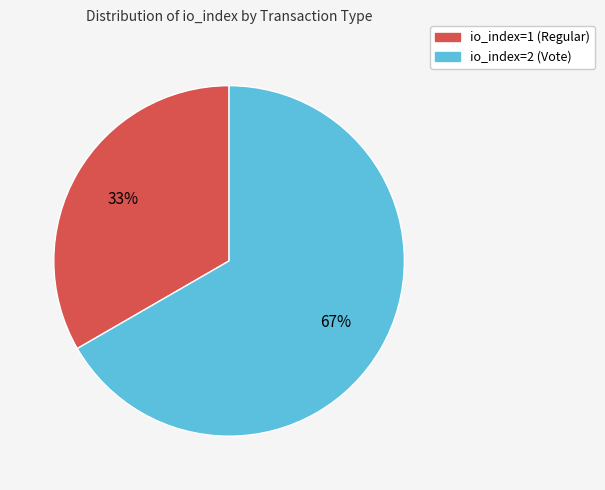

Is io_index=2 (Vote) the majority of the pie?

Yes